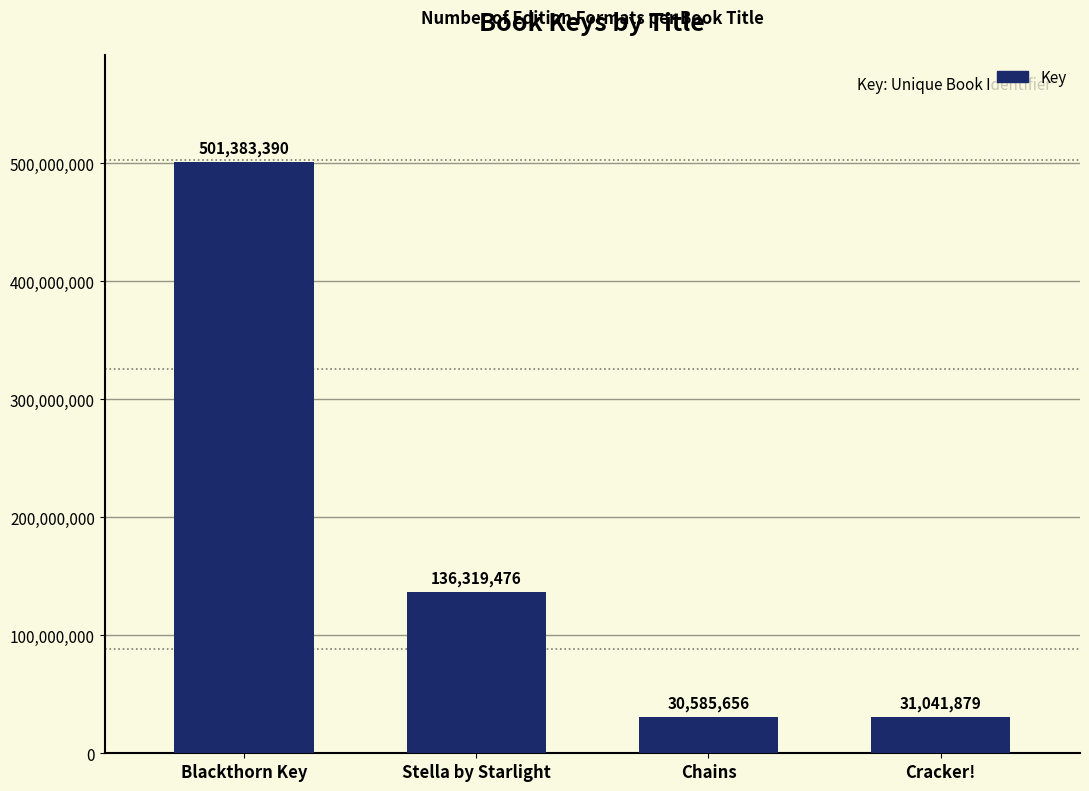

Which has a higher value, Stella by Starlight or Chains?

Stella by Starlight